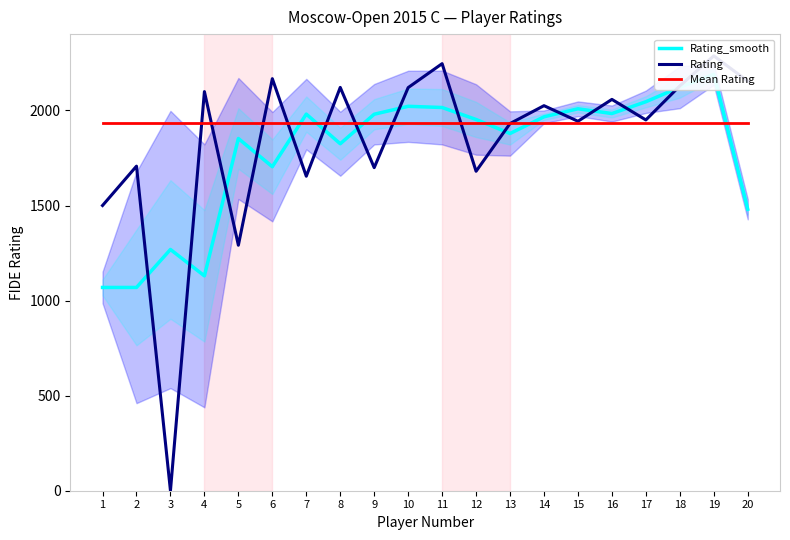

How many intersections are there between Rating and Mean Rating?

9